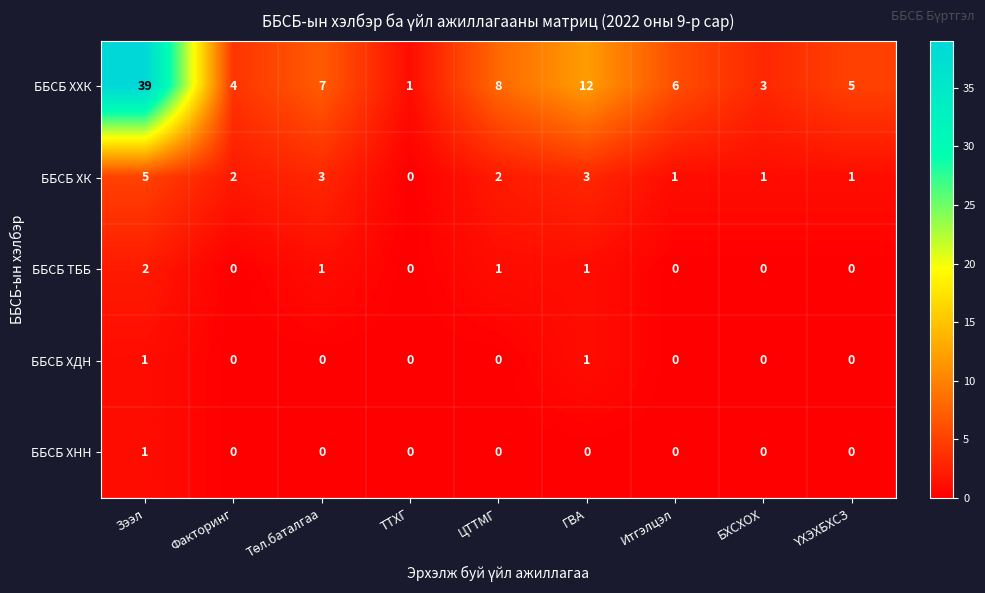

What is the maximum value shown in the chart?

39